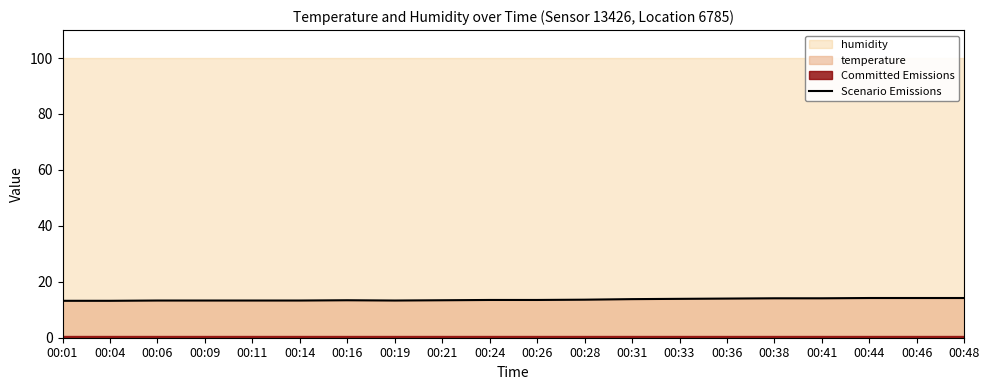

Which category has the lowest value across all series?

00:01